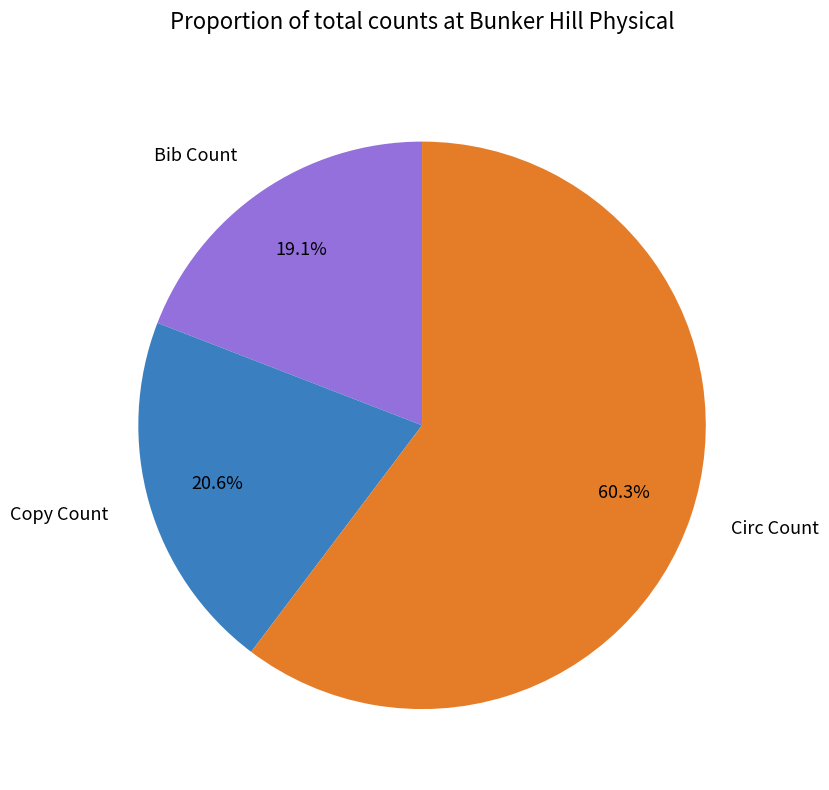

Is there a majority slice in this chart?

Yes